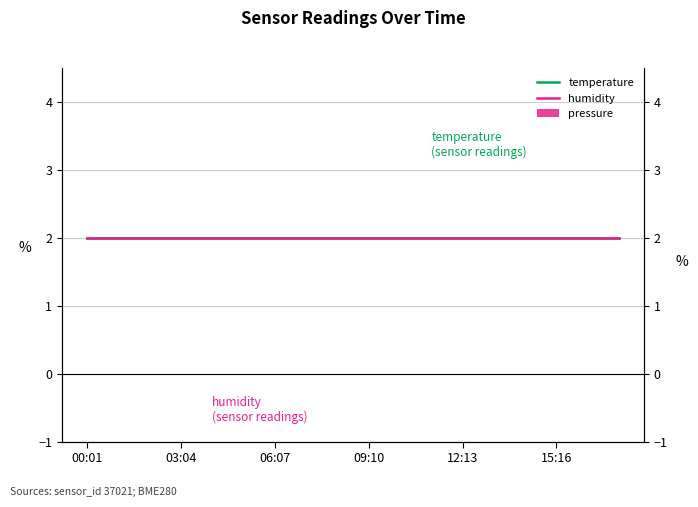

Is the value of temperature at 16 greater than the value of humidity at 15:16?

No